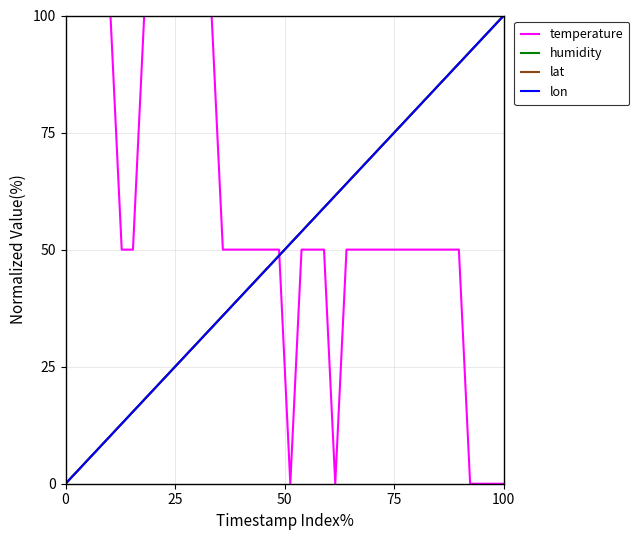

Is this an area chart (filled region under the line)?

No